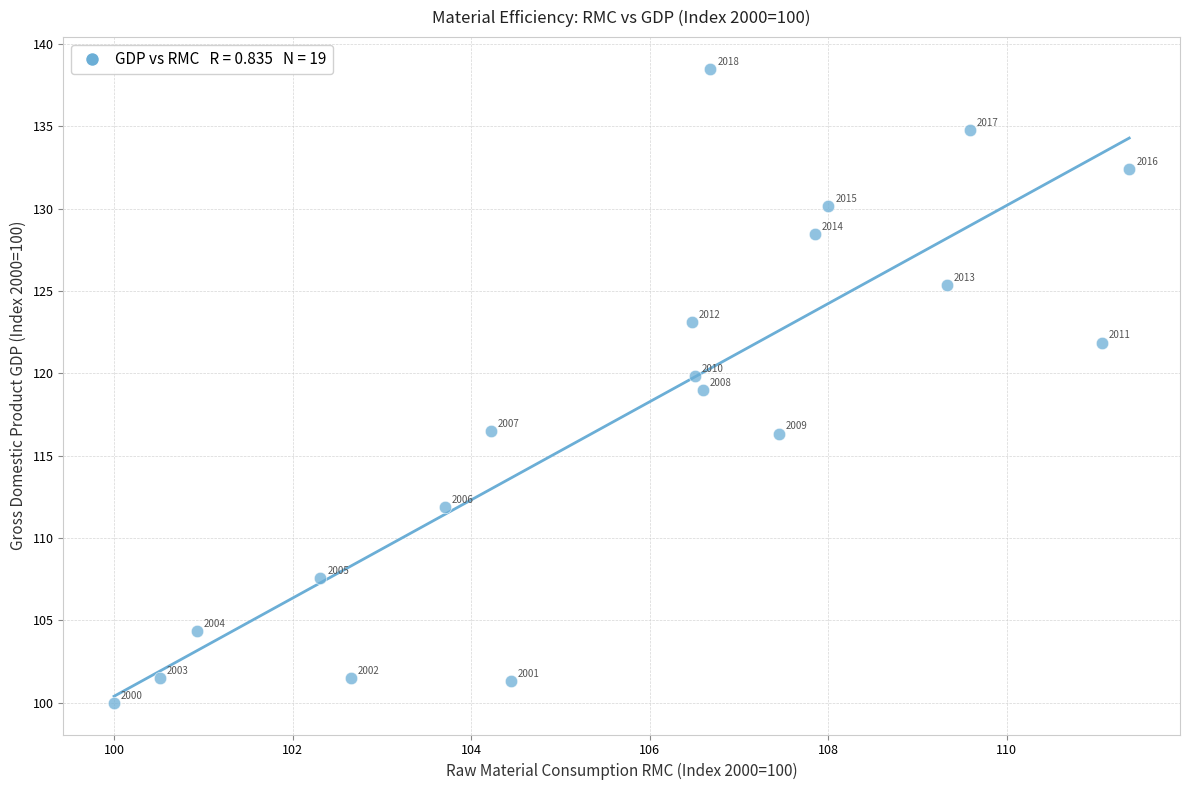

What is the range of X values (max minus min)?

11.4